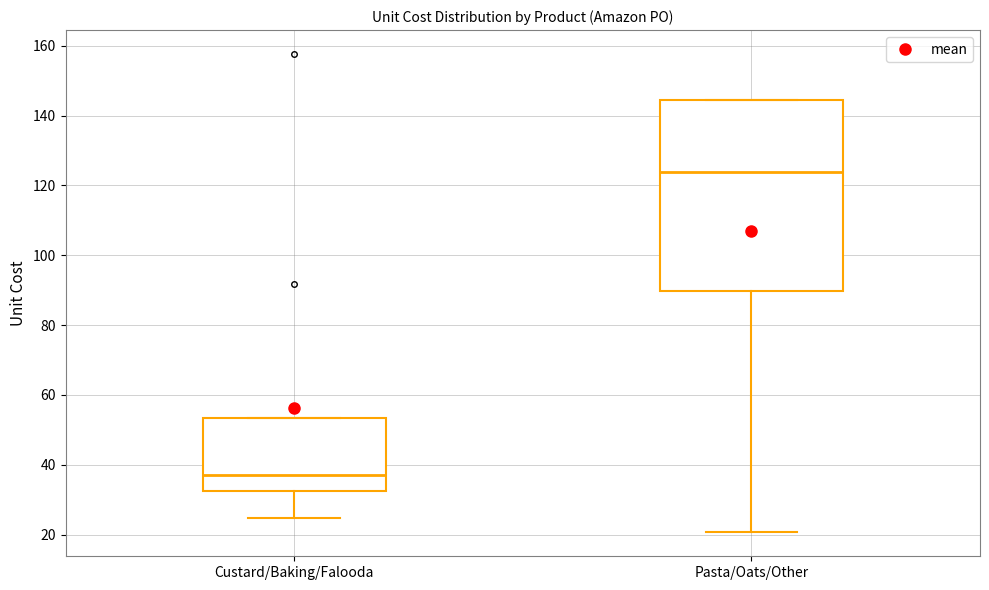

Reading left to right, read every box against the y-axis: the position of its median line, the range the box covers, and the ends of its whiskers. The values are not printed on the chart, so give them approximately, as read against the axis.

Custard/Baking/Falooda: median 38, box 32 to 54, whiskers 24 to 54
Pasta/Oats/Other: median 124, box 90 to 144, whiskers 20 to 144